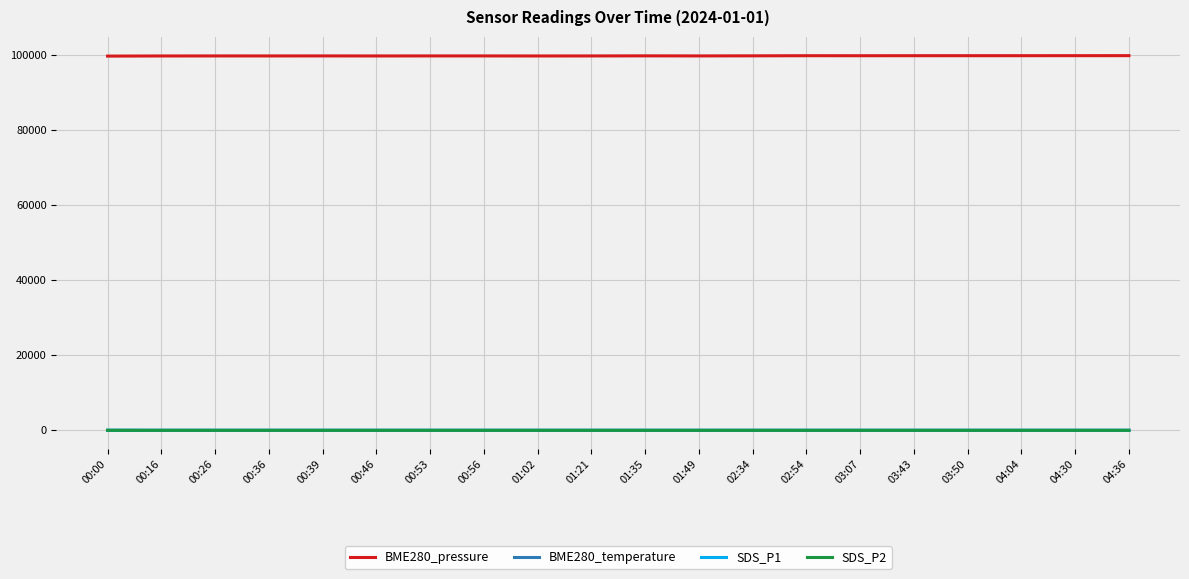

Is it true that BME280_temperature equals 7.7 at 00:16?

True